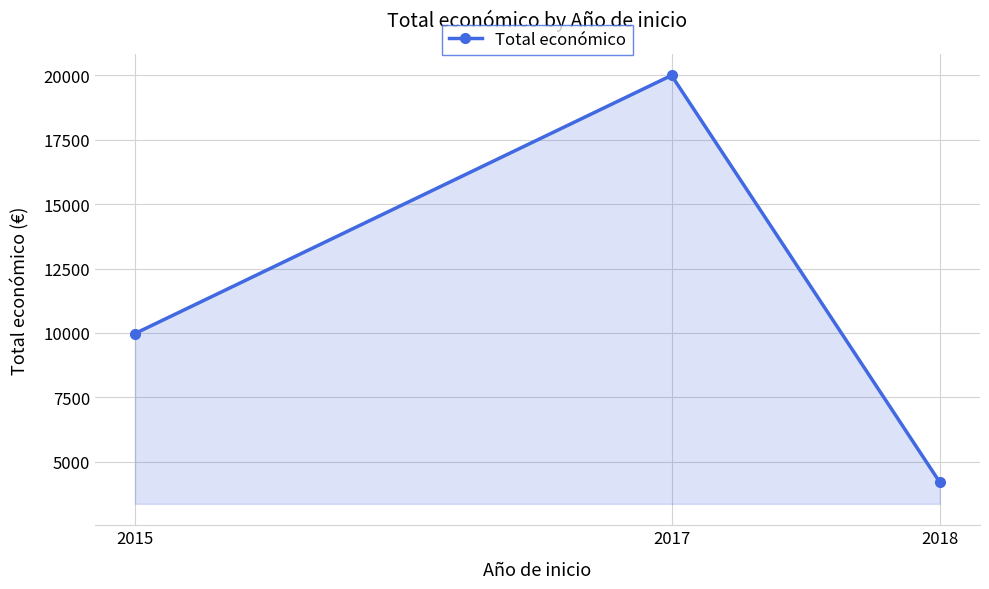

List the labels in order of value, smallest first.

2018, 2015, 2017